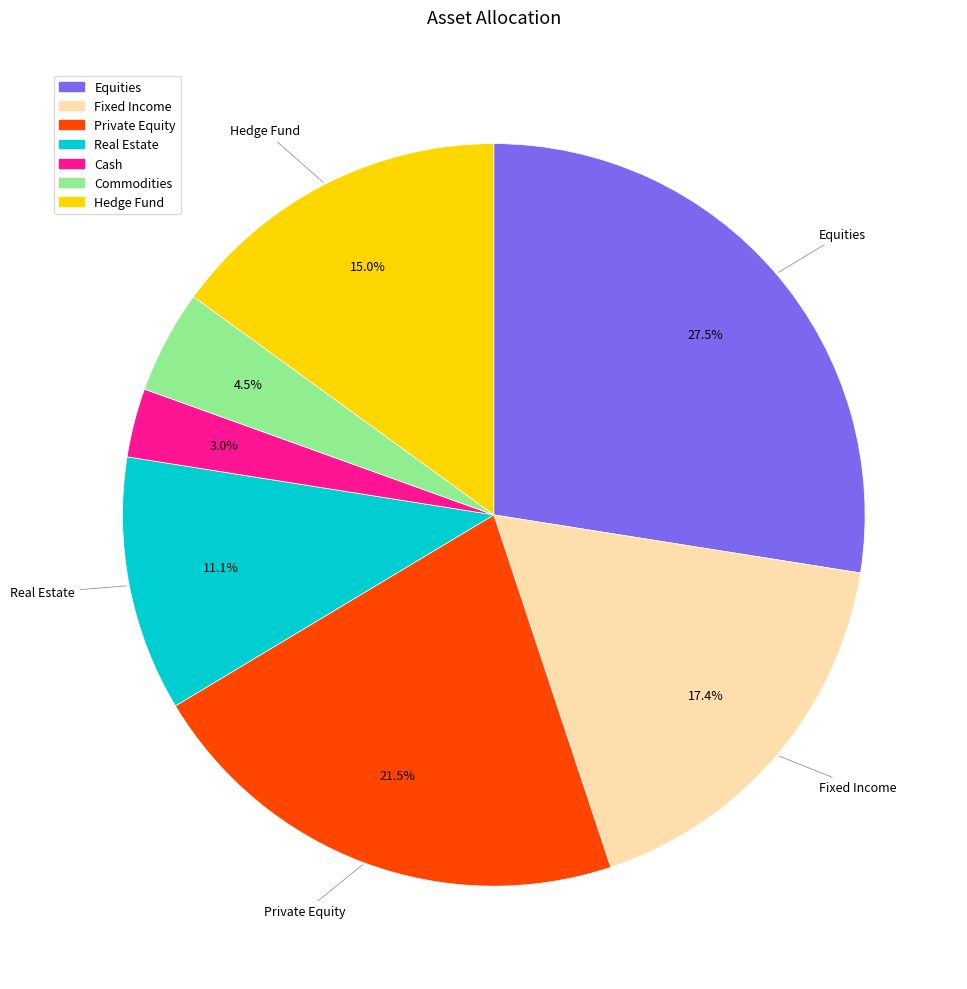

Does any single category account for the majority?

No